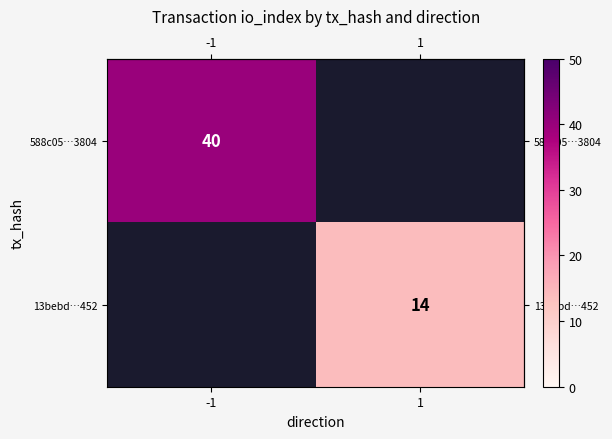

What is the approximate value of row_0 at -1?

40.0